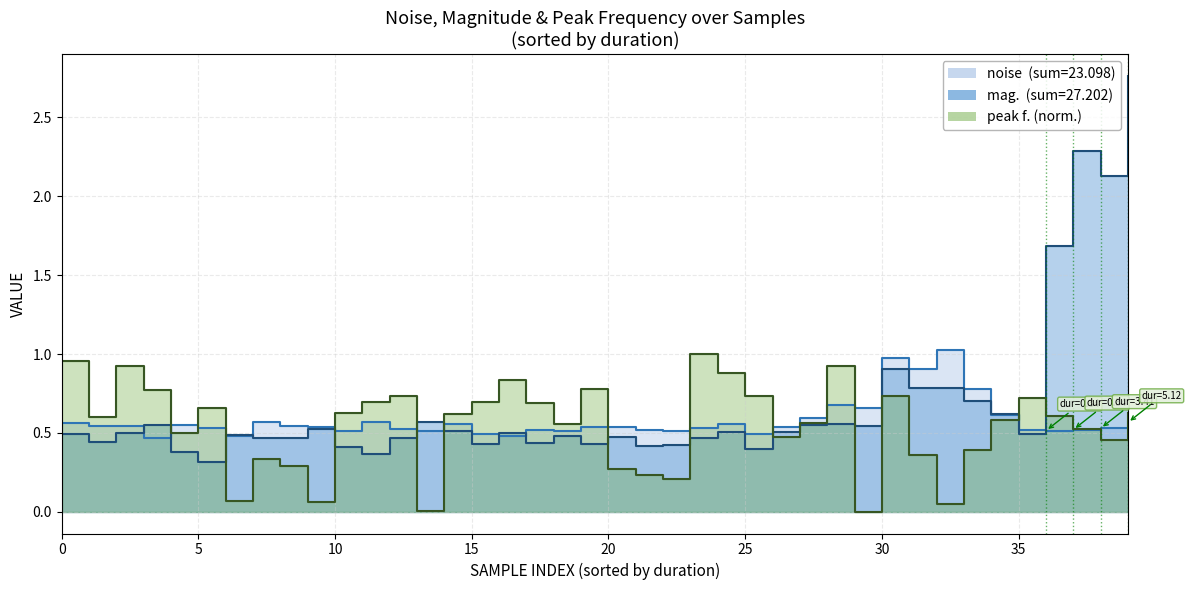

True or false: peak f. has more than 0 points higher than both neighbors.

True